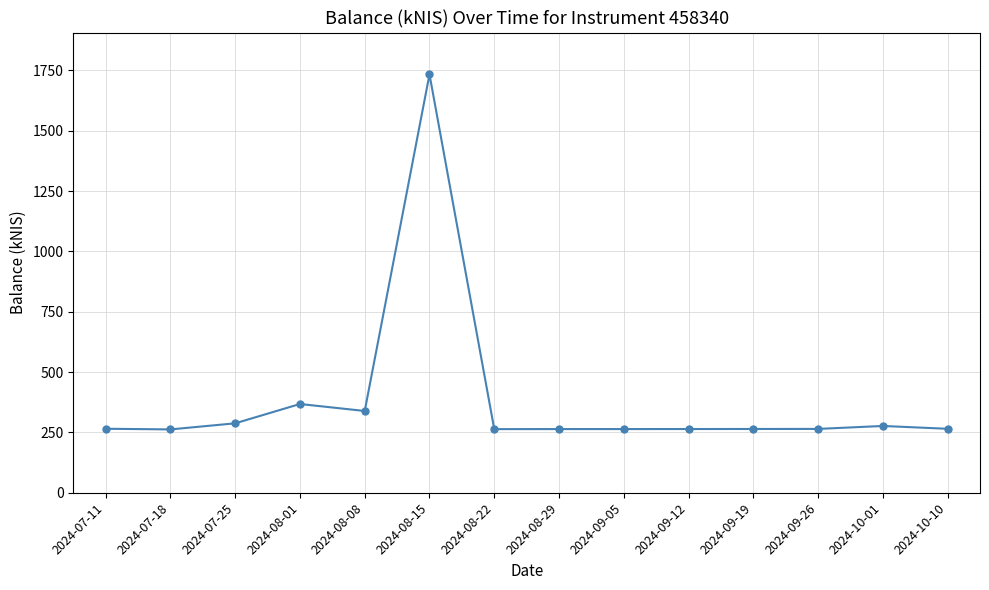

Is it true that the value at 2024-07-25 is 287.7?

True